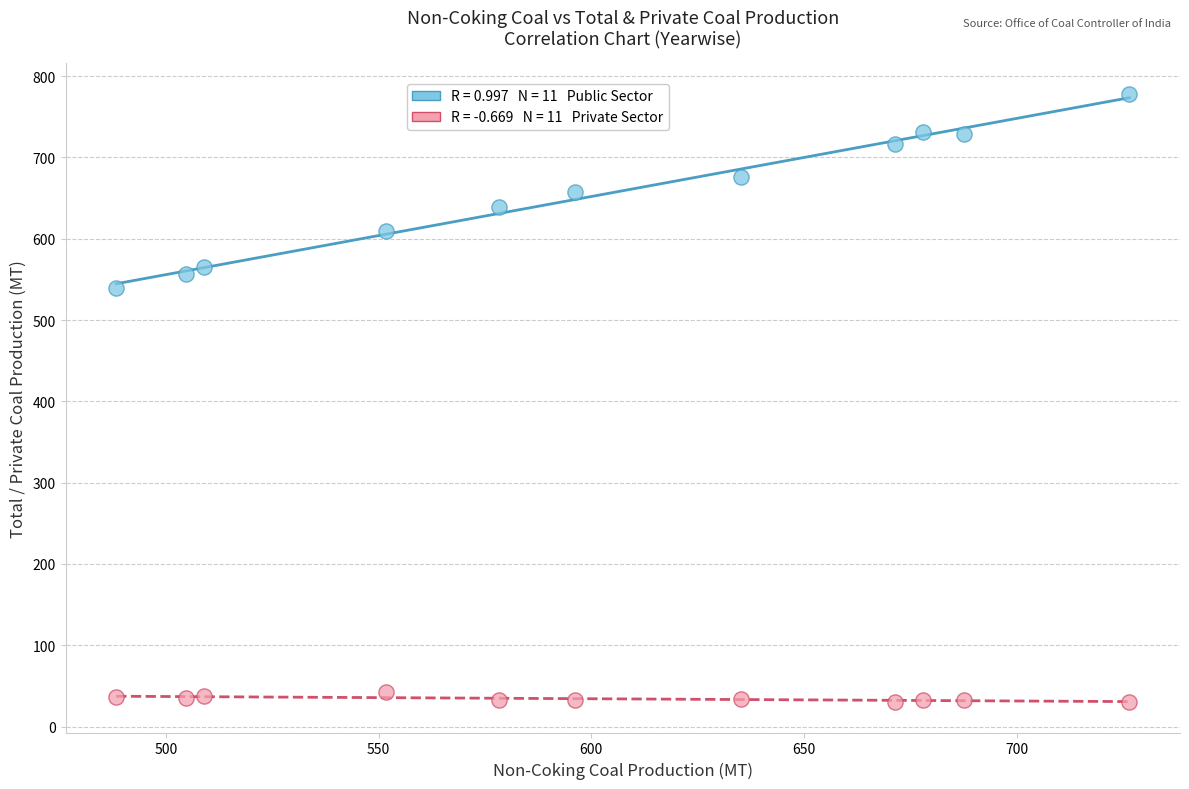

Across all data points, what is the range of Y values (max minus min)?

748.1